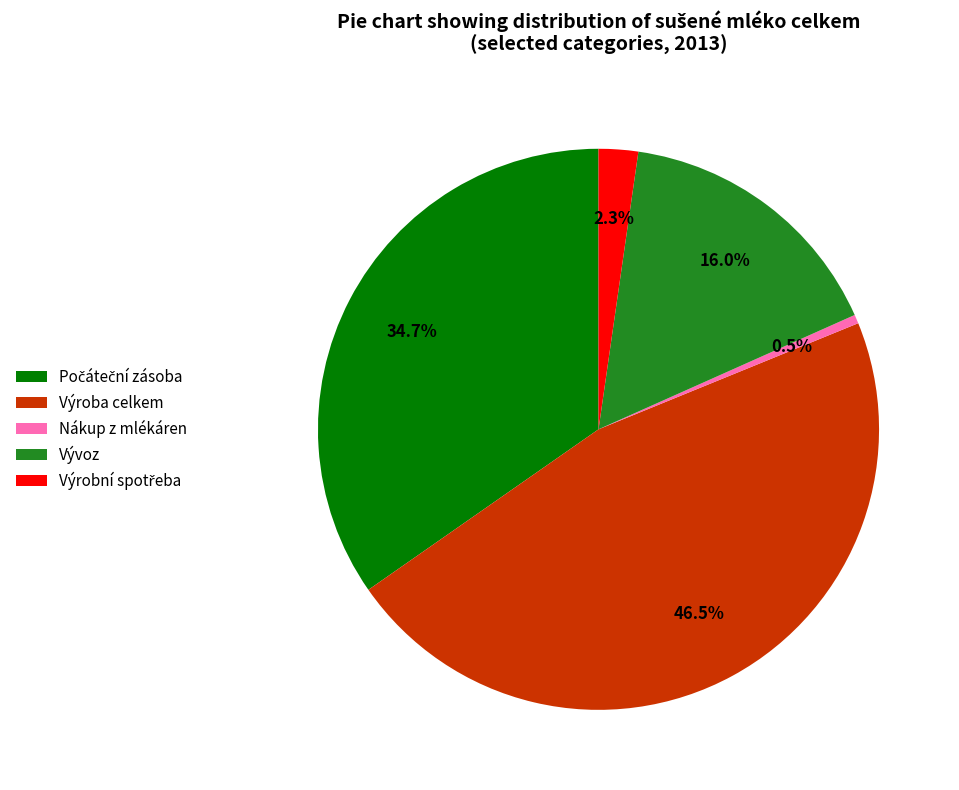

Does Výroba celkem account for over 50% of the chart?

No